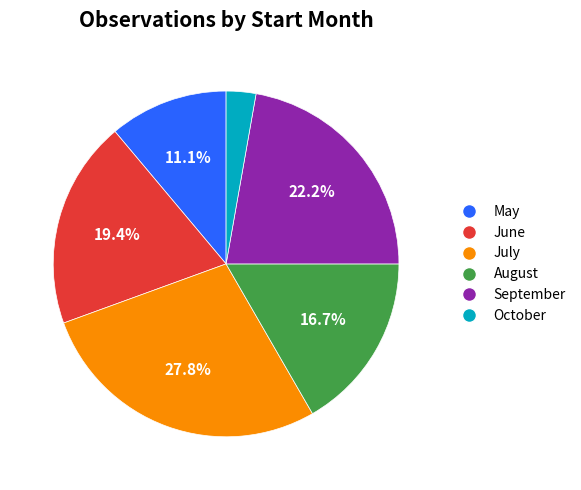

Is there any slice that represents more than half of the pie?

No